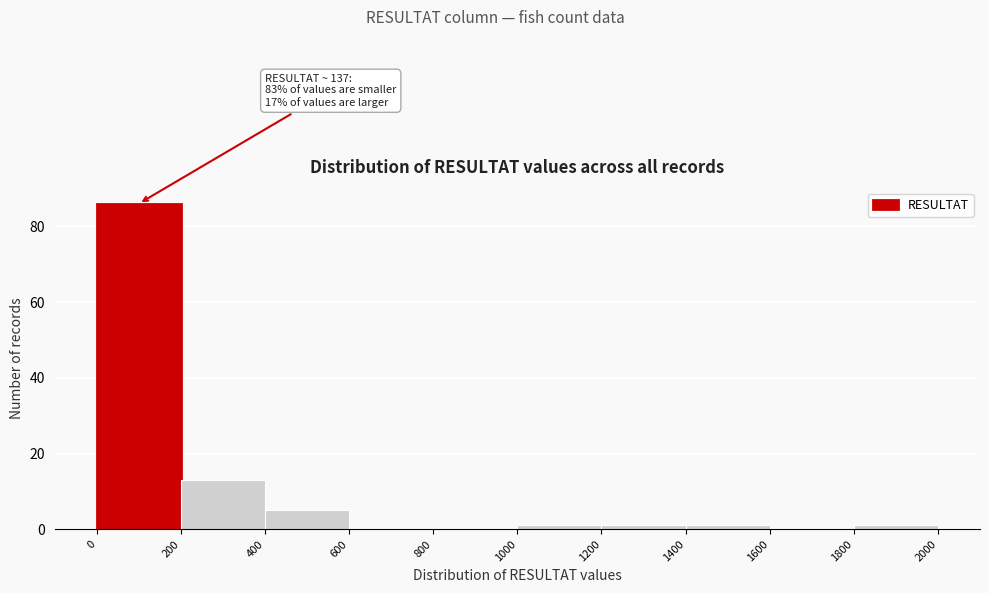

Over which range of the x-axis is the bar tallest?

0 to 200